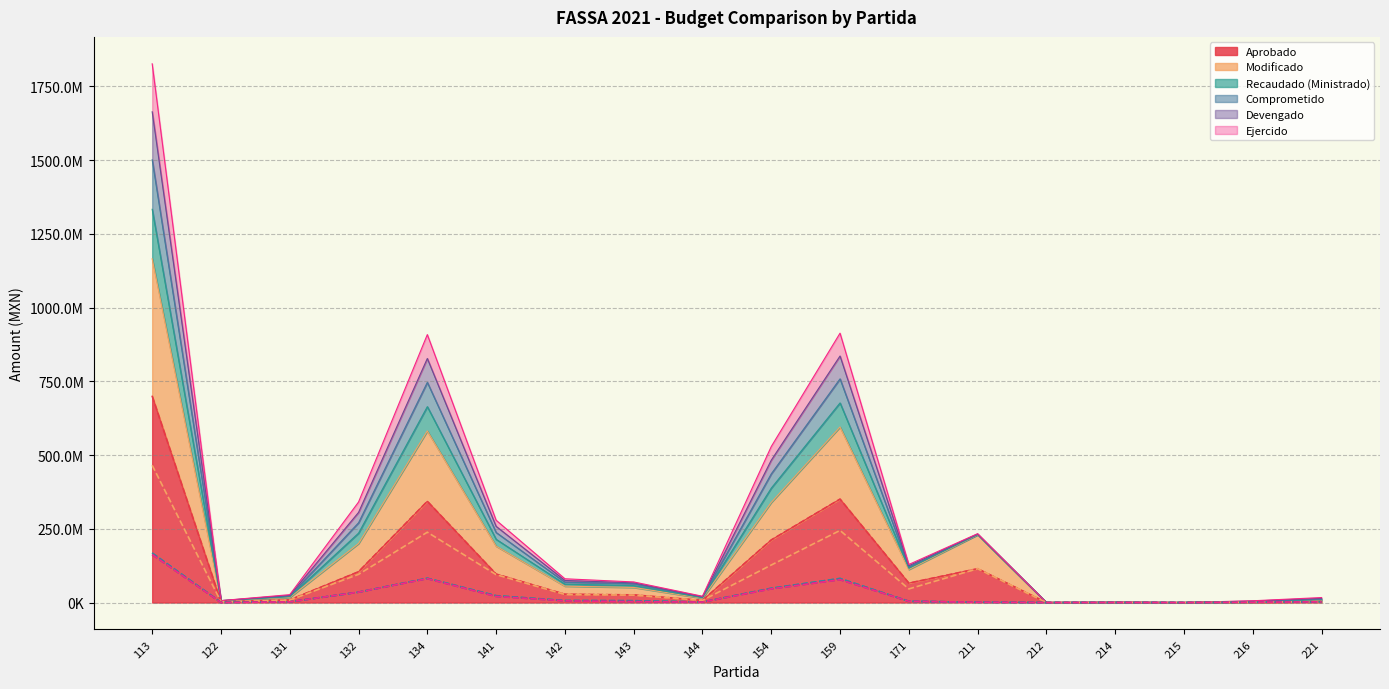

The value of Comprometido at 216 is 942851.4. True or false?

True